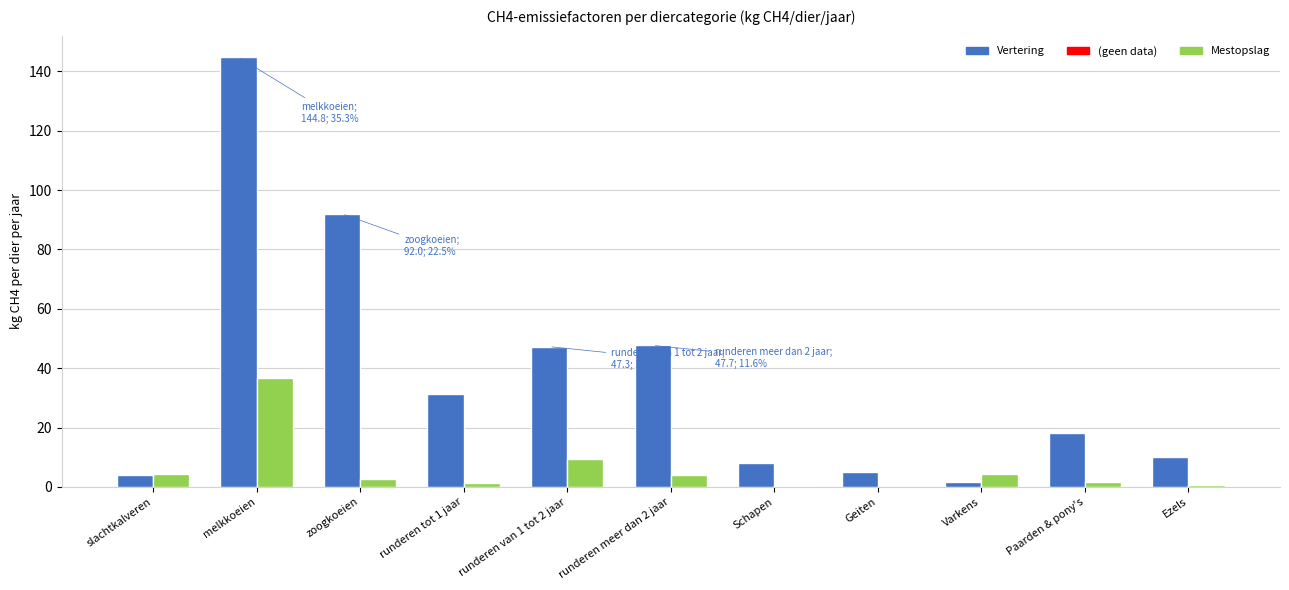

What is the approximate value of Vertering at zoogkoeien?

92.0